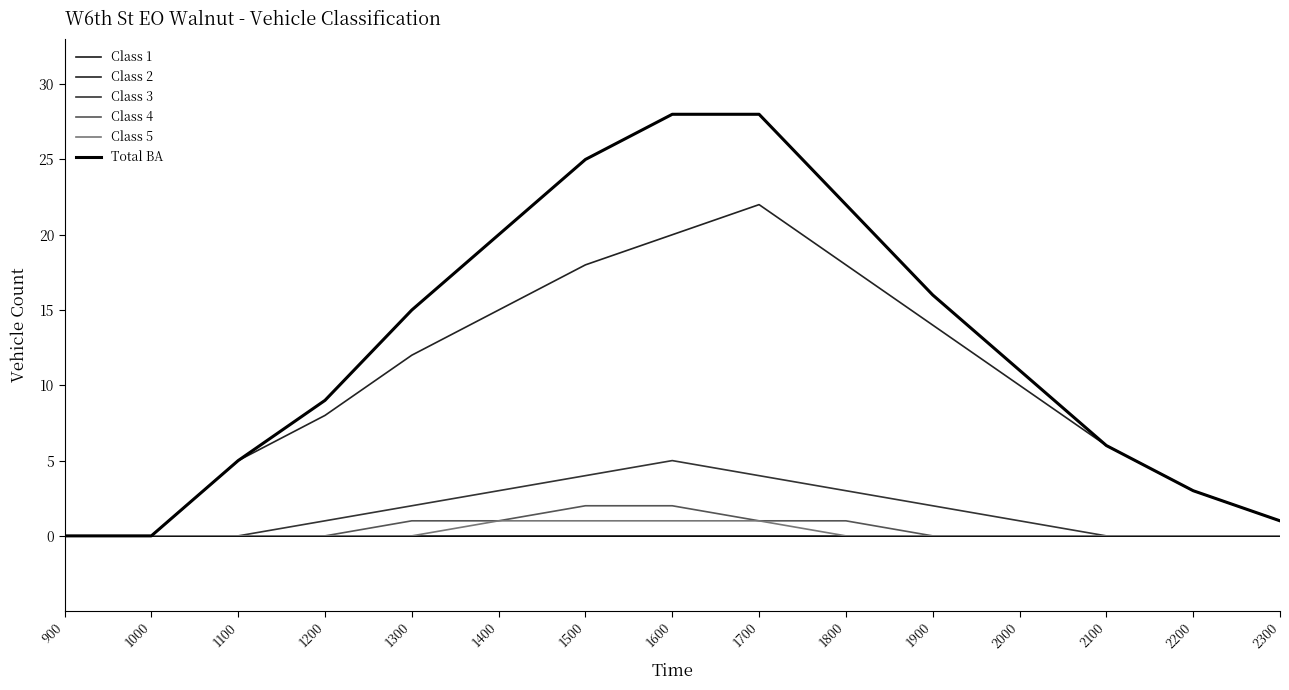

What are all the series names shown in the legend?

Class 1, Class 2, Class 3, Class 4, Class 5, Total BA